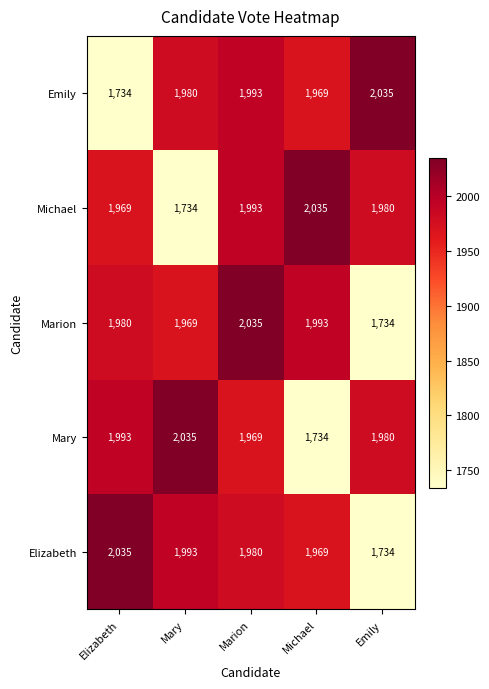

Which category has the highest value in the Elizabeth series?

Elizabeth